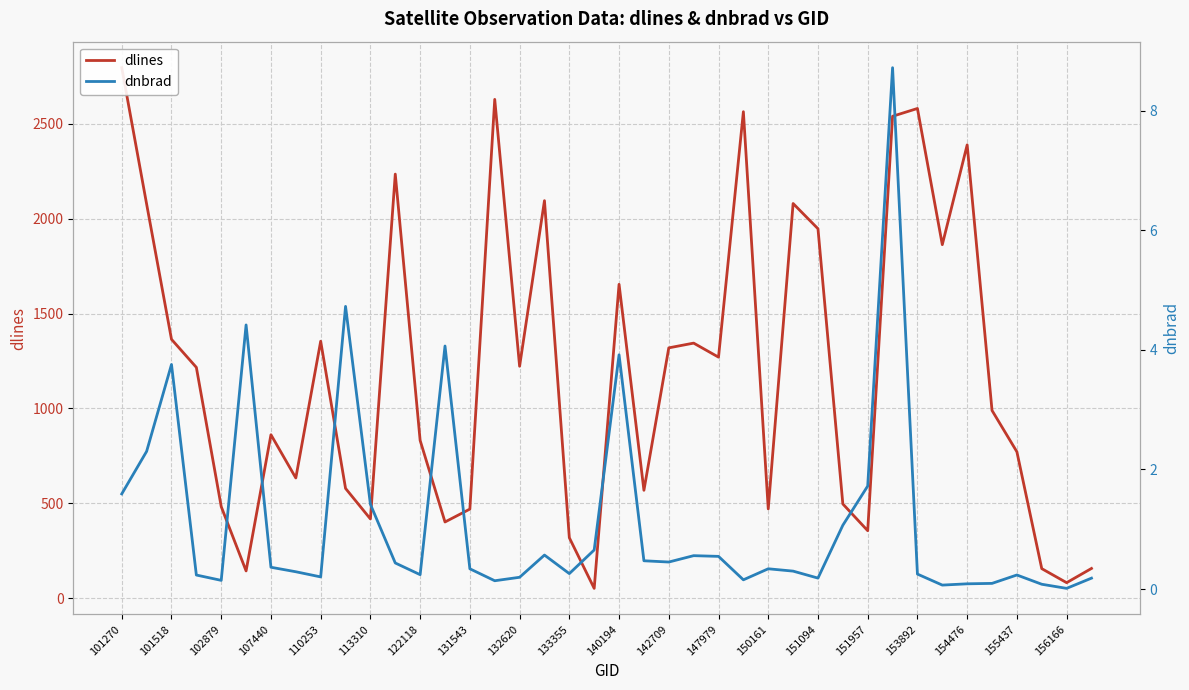

What is the value of the dnbrad point at the 24th from the left?

0.6